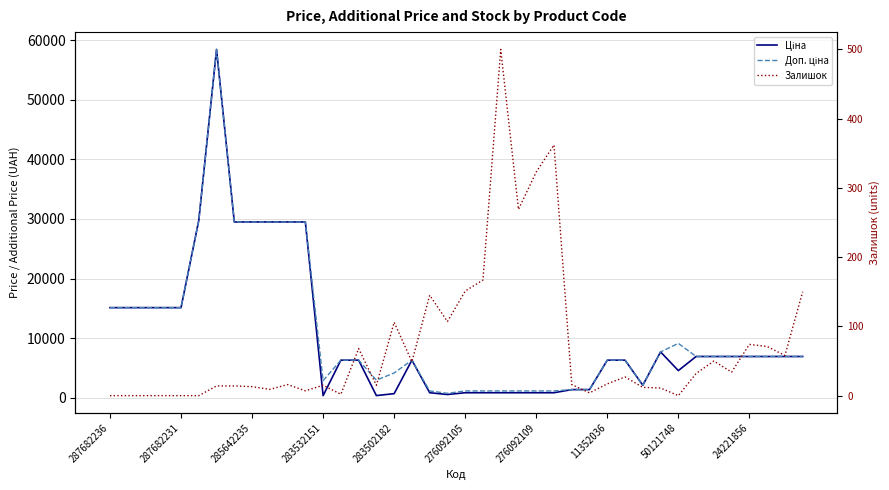

What is the value of the Доп. ціна point at the 36th from the left?

6925.7